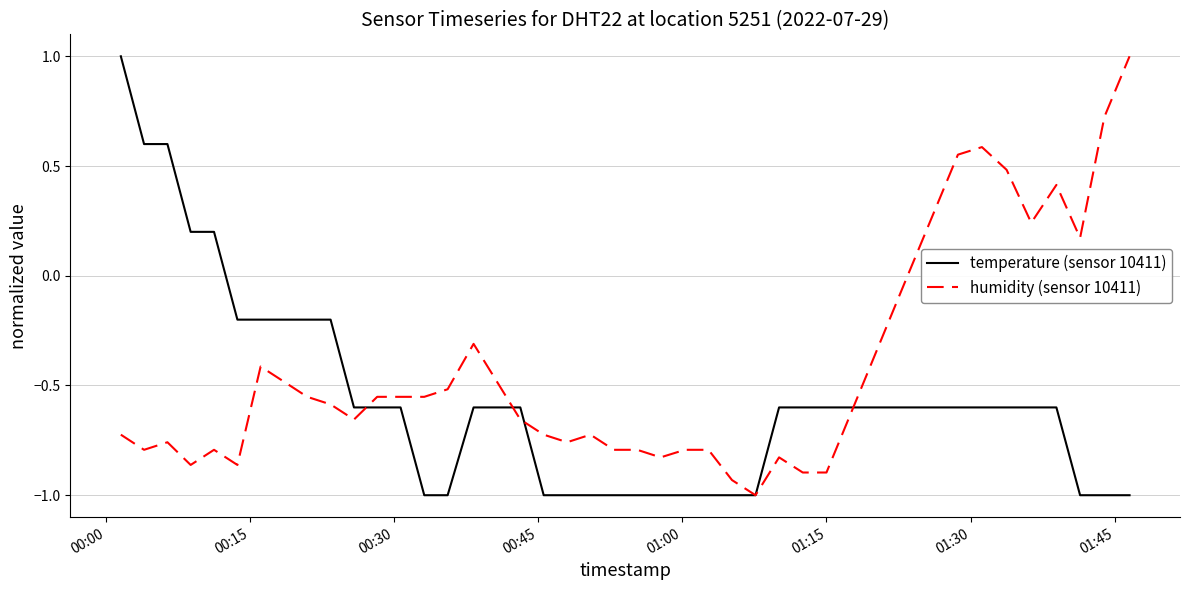

What is the smallest value displayed?

-1.0